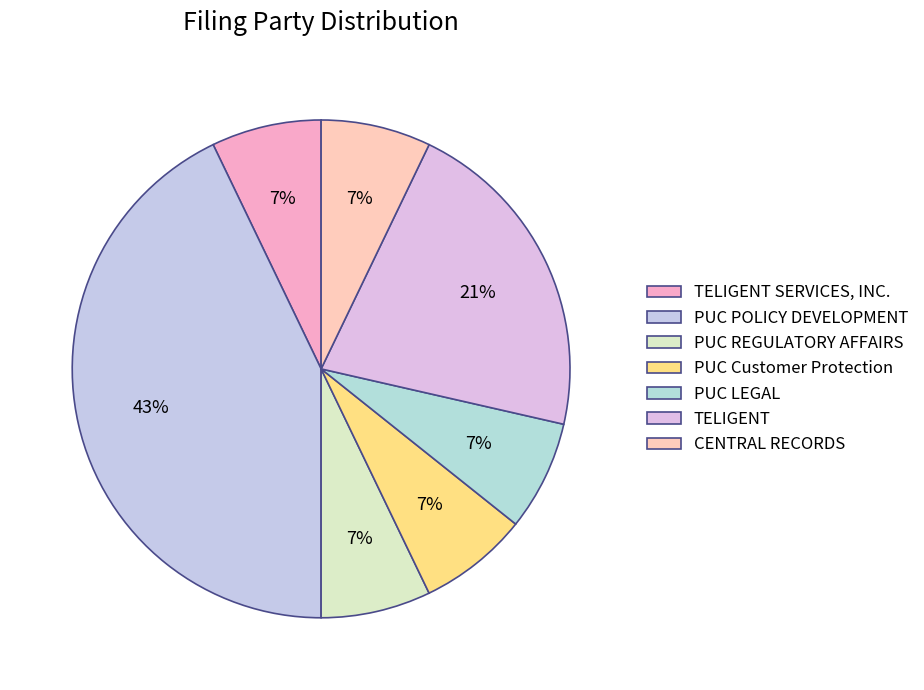

Do TELIGENT and PUC LEGAL together represent more than half of the pie?

No